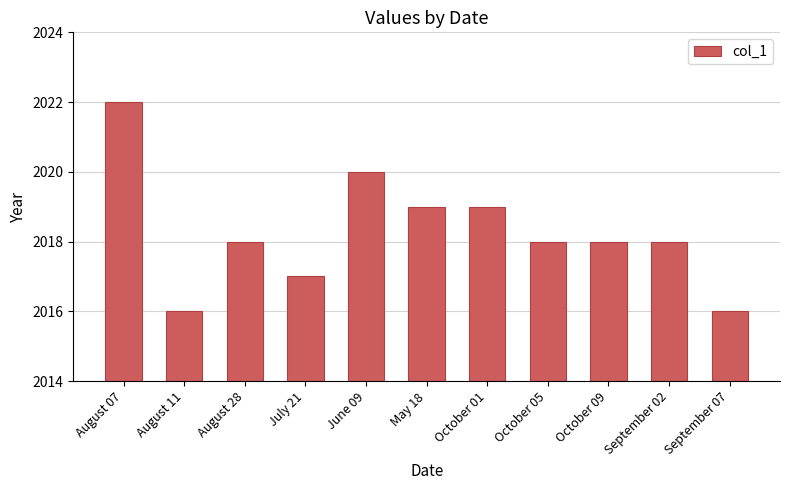

Approximately how many times larger is the value at October 01 compared to September 07?

1.0